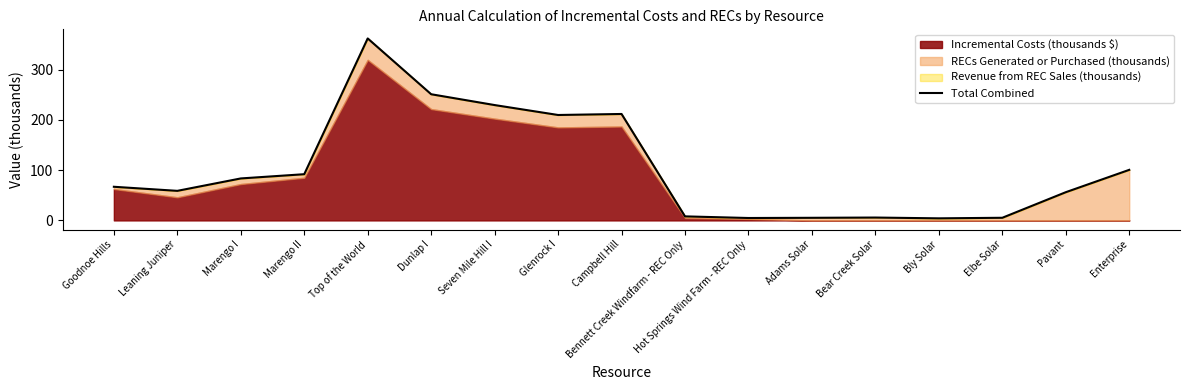

At which category does the data reach its first local peak?

Top of the World